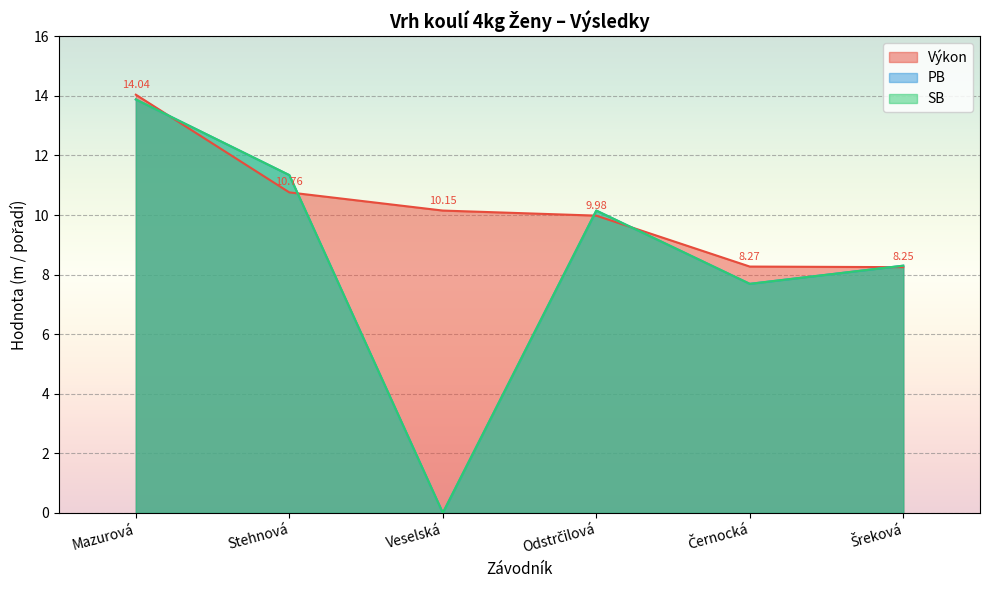

What is the change in value from Stehnová to Černocká?

-2.5